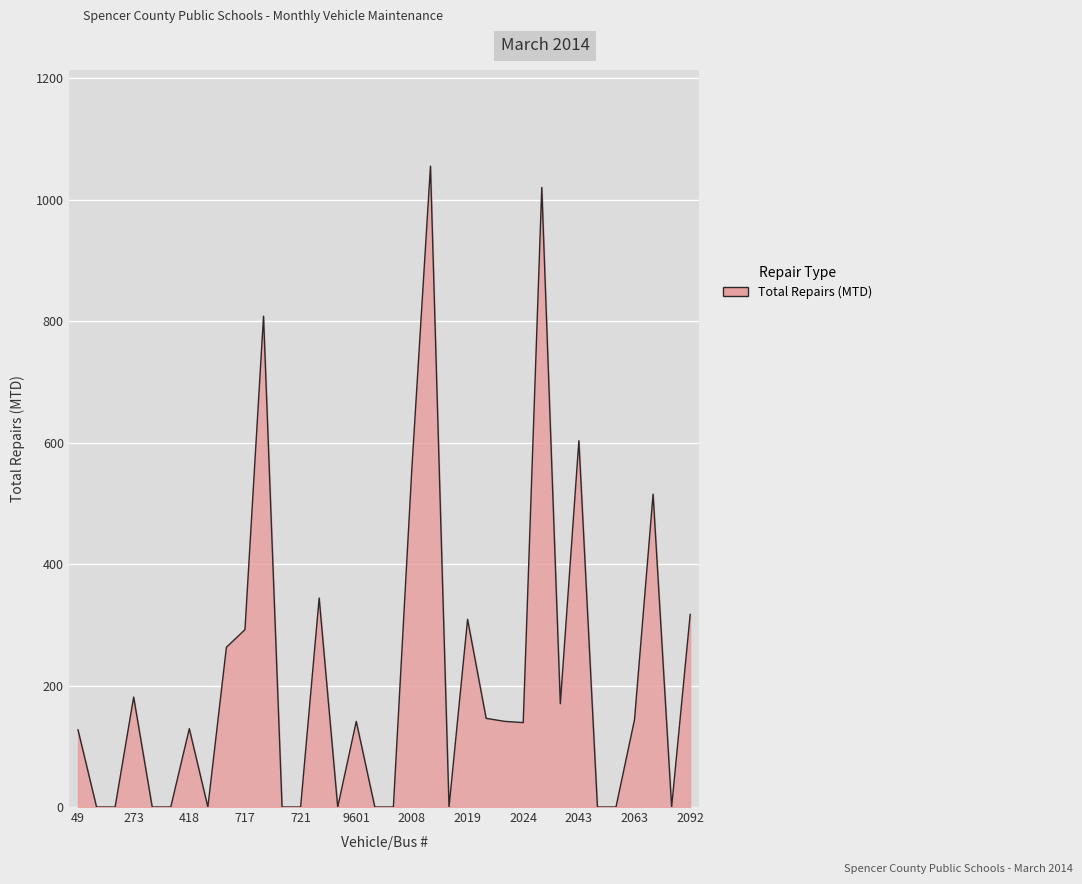

What is the maximum value shown in the chart?

1055